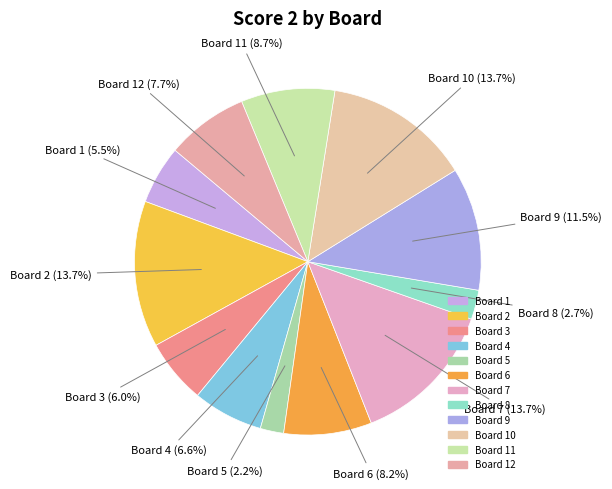

Which has a higher value, Board 4 or Board 12?

Board 12